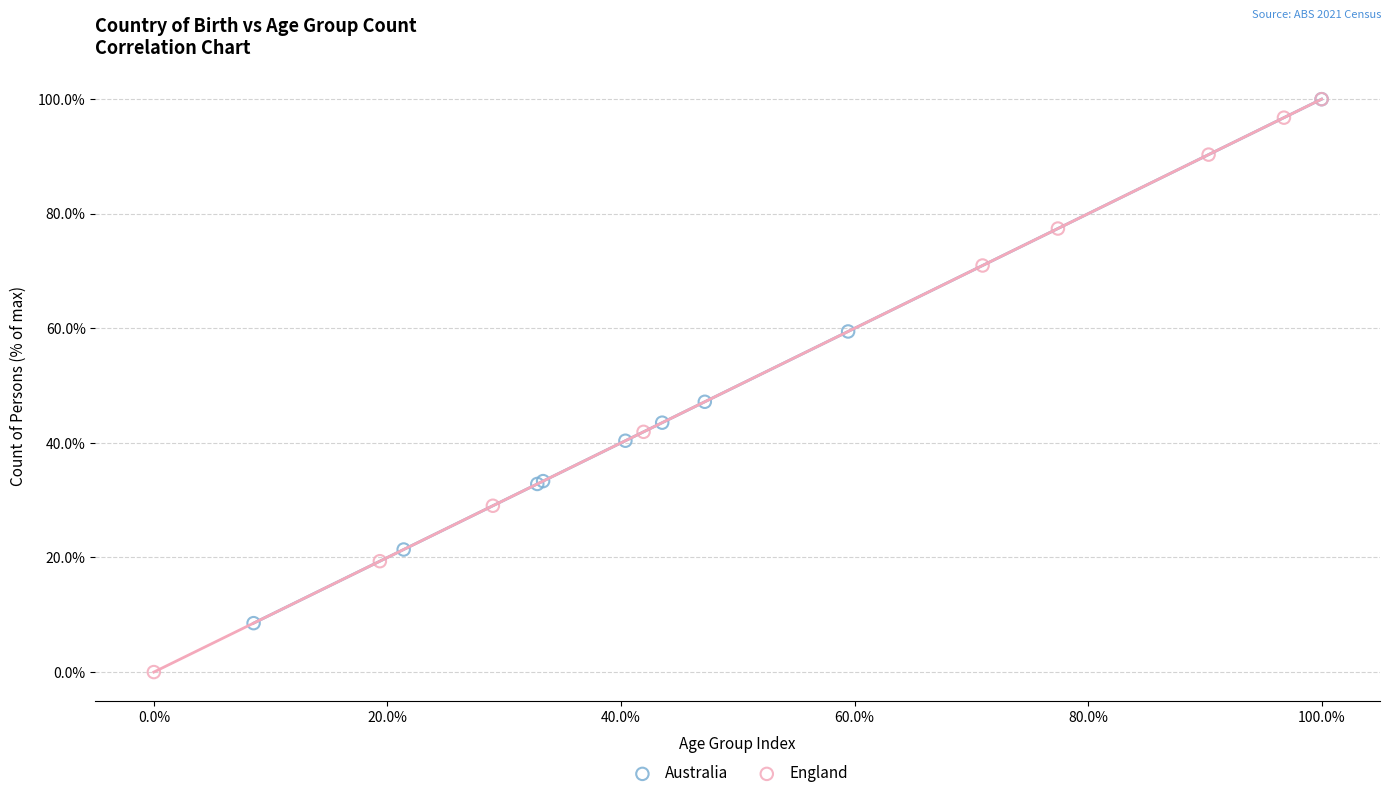

Which series contains the lowest Y value?

England